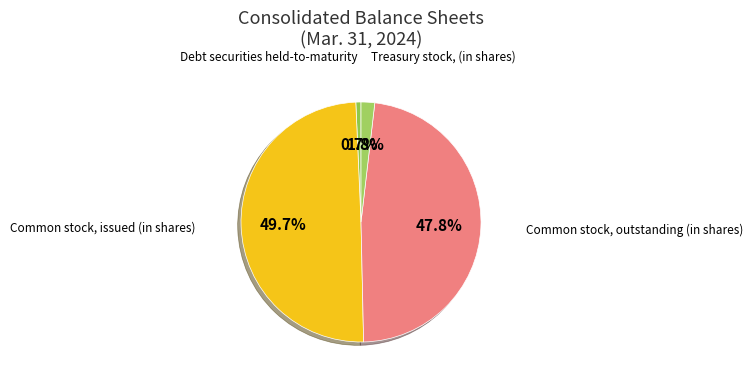

What is the largest slice in the pie chart?

Common stock, issued (in shares)